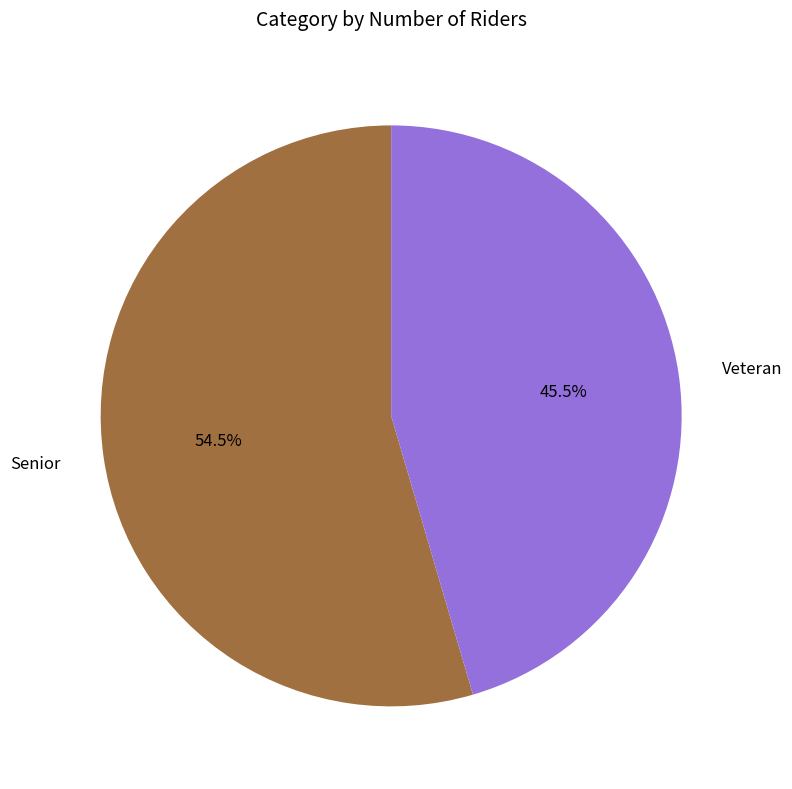

Does any single category account for the majority?

Yes